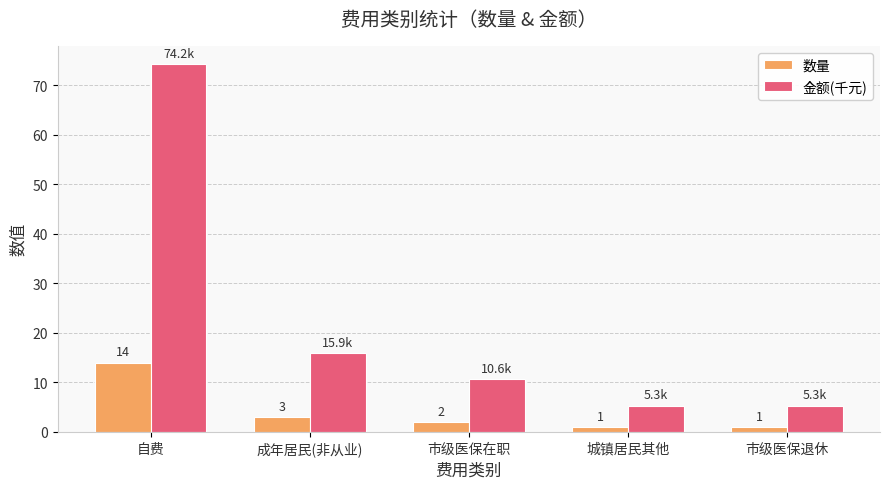

At which label does 金额(千元) reach its peak?

自费